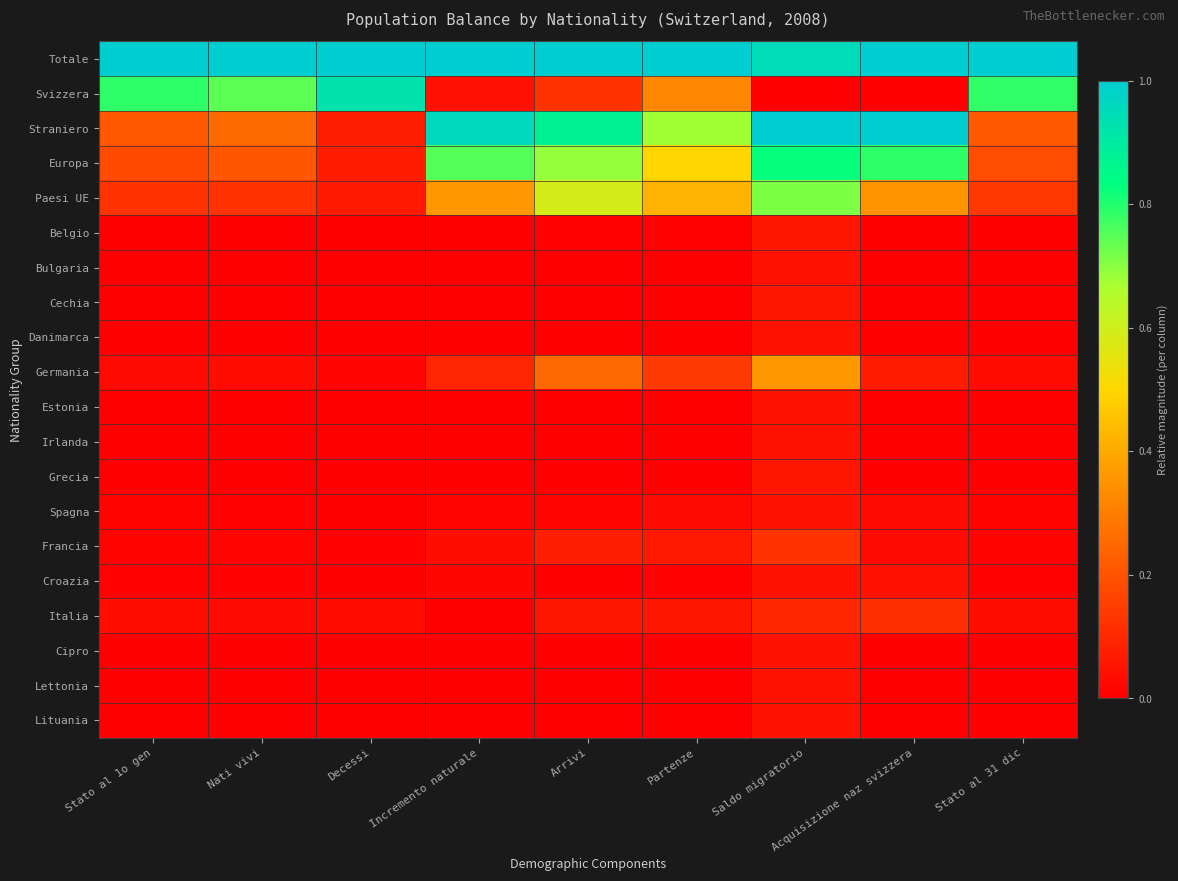

Which category has the highest value across all series?

Stato al 1o gen